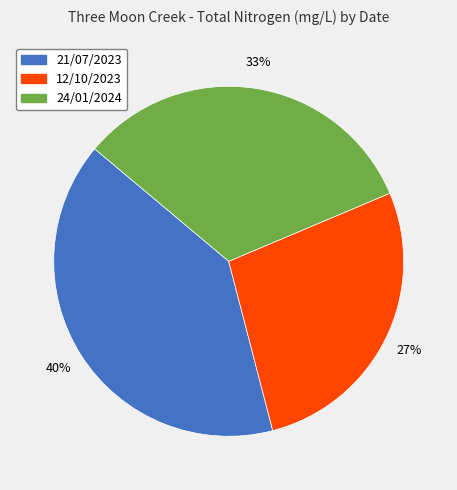

How many segments does this pie chart have?

3